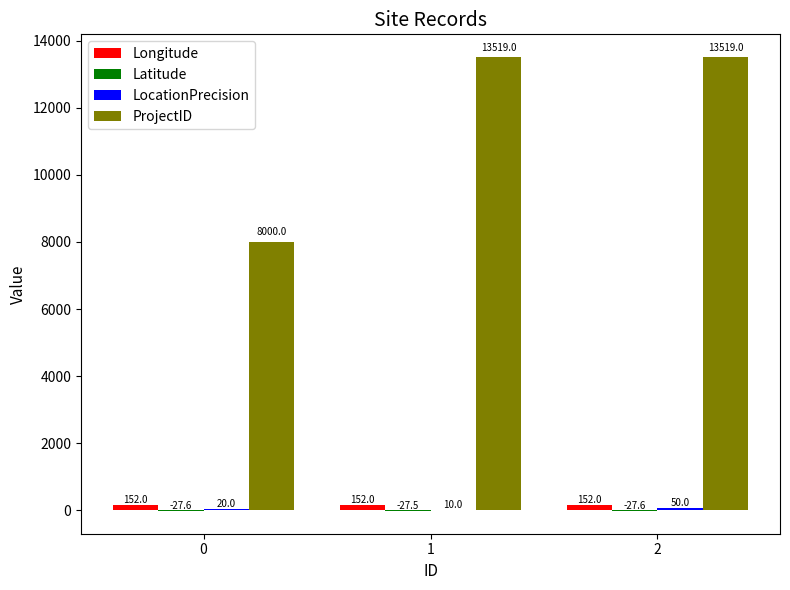

What is the sum of all Longitude values?

456.0